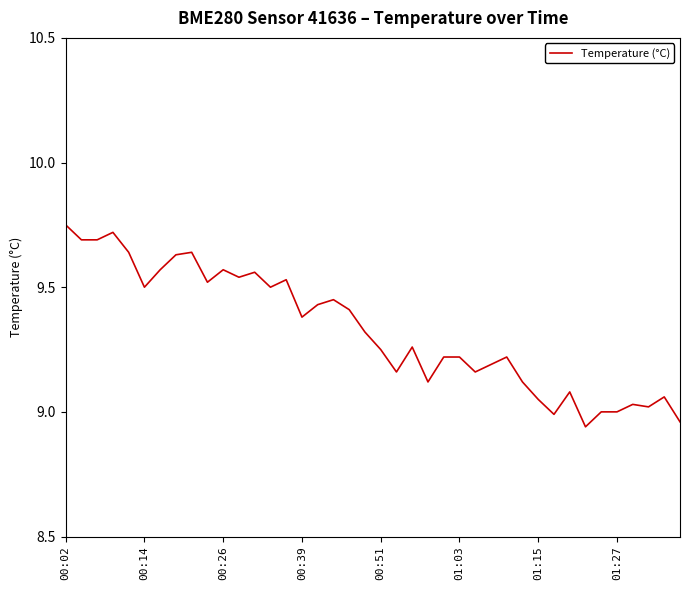

What is the difference between the maximum and minimum values?

0.8